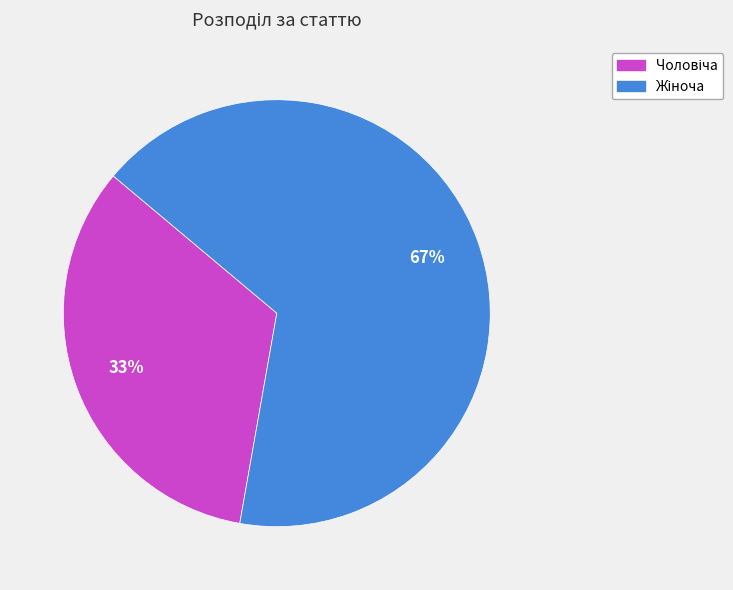

To the nearest percent, what is the average slice percentage?

50%